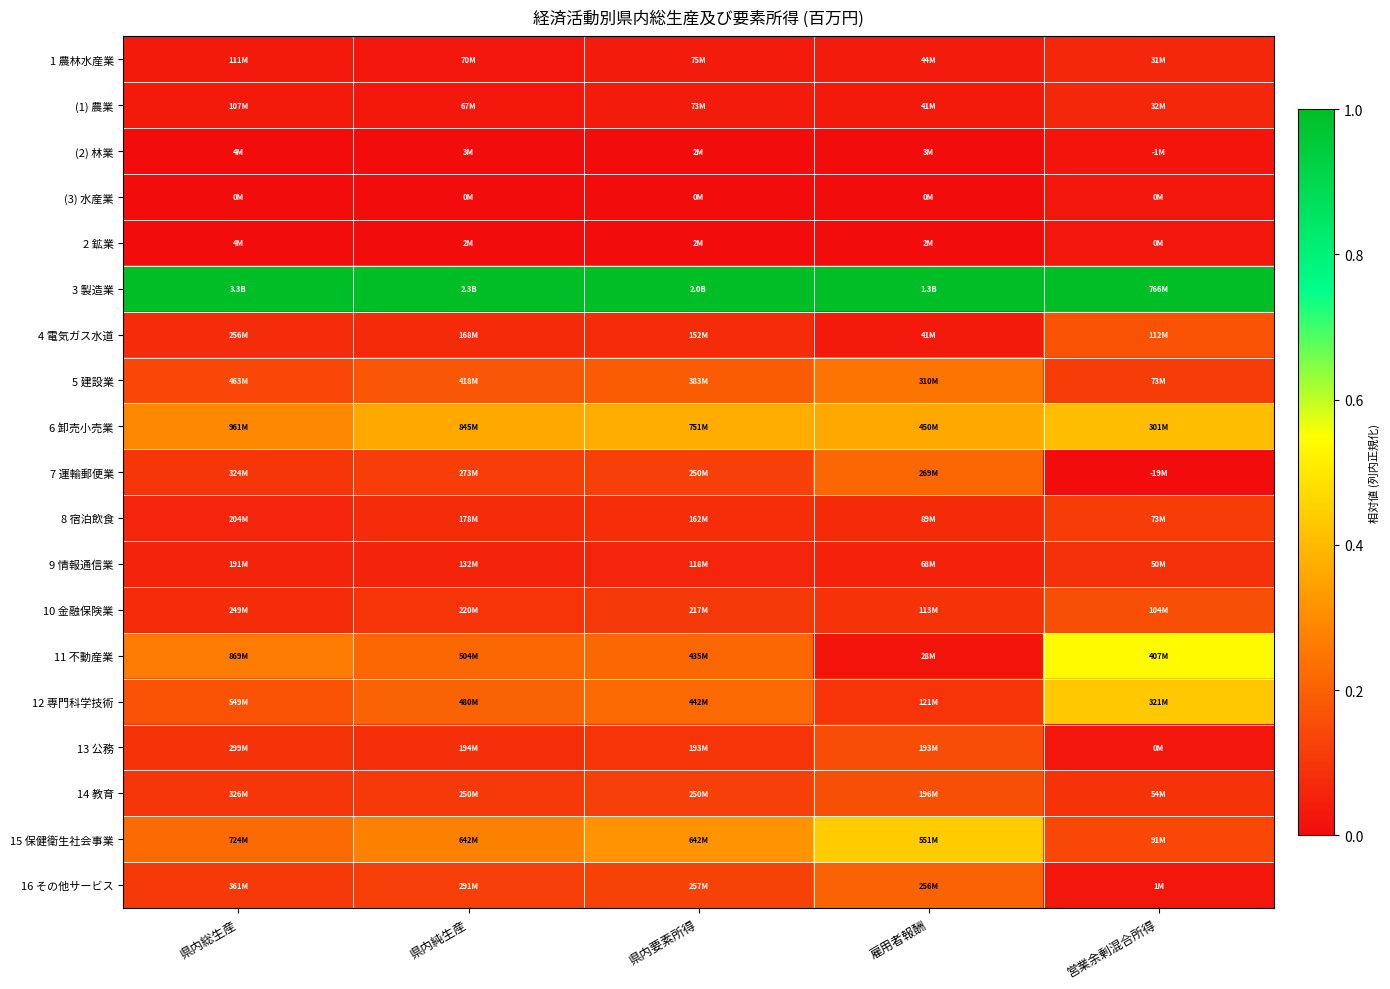

Which label corresponds to the largest value in the chart?

県内総生産